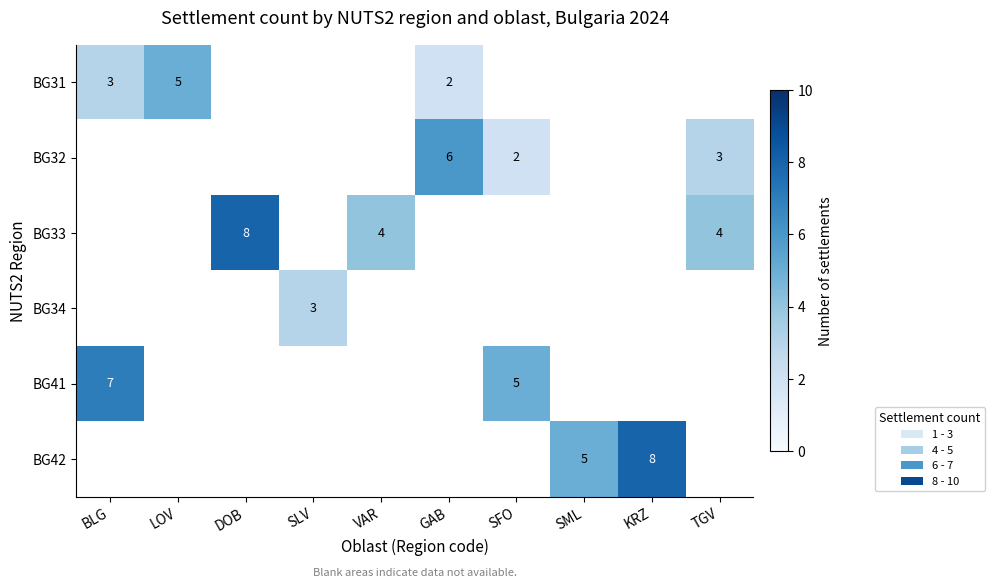

Count the number of categories in the chart.

10